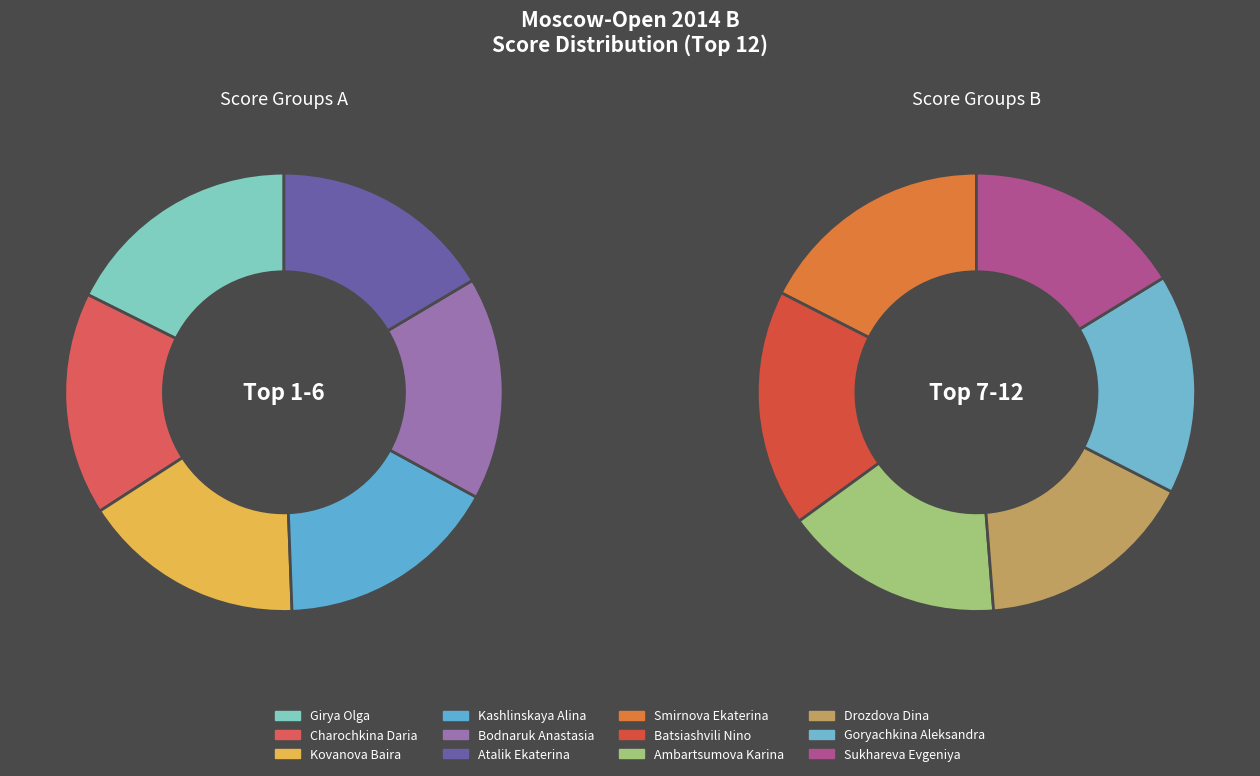

What portion of the pie excludes Drozdova Dina?

92.1%